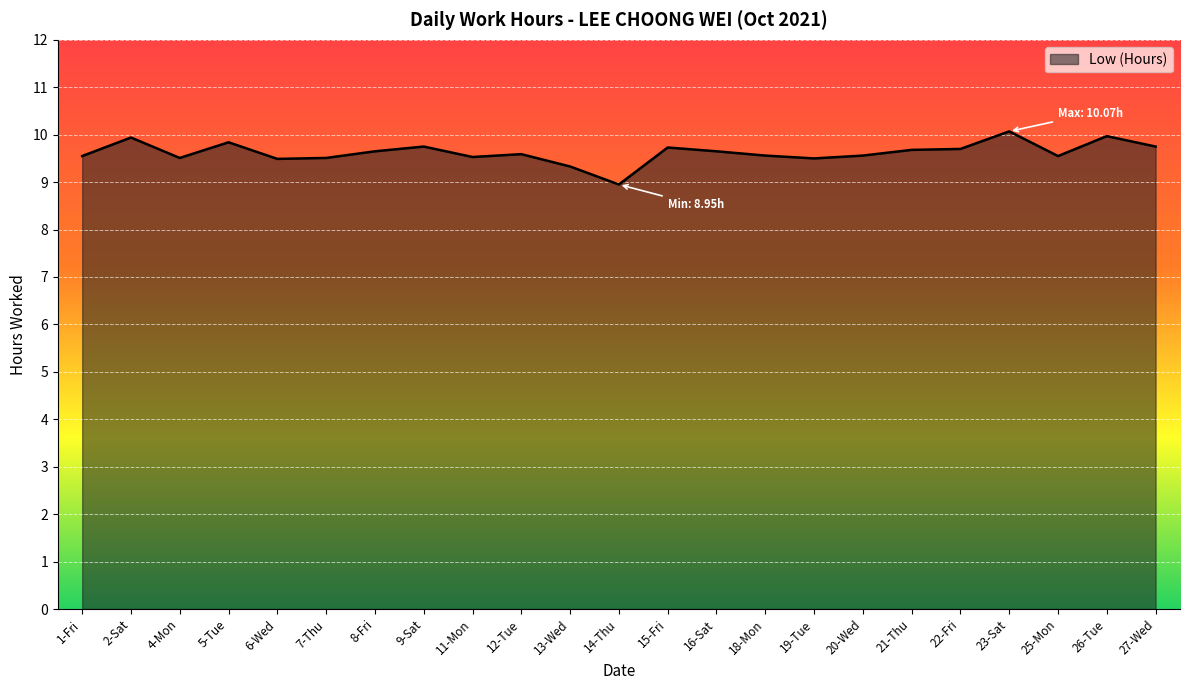

The value at 7-Thu is 16.4. True or false?

False